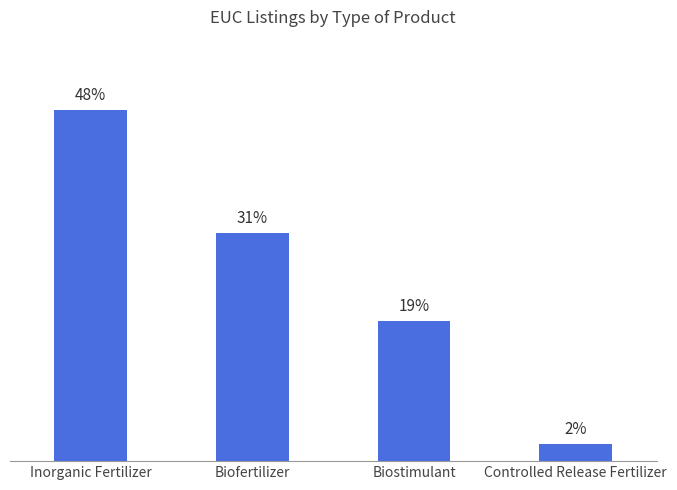

At which category does the chart reach its minimum across all series?

Controlled Release Fertilizer